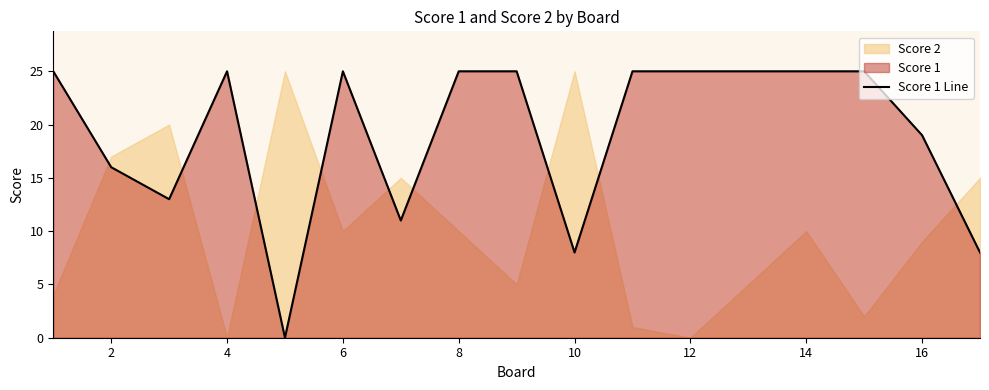

How many data points does each series have?

17